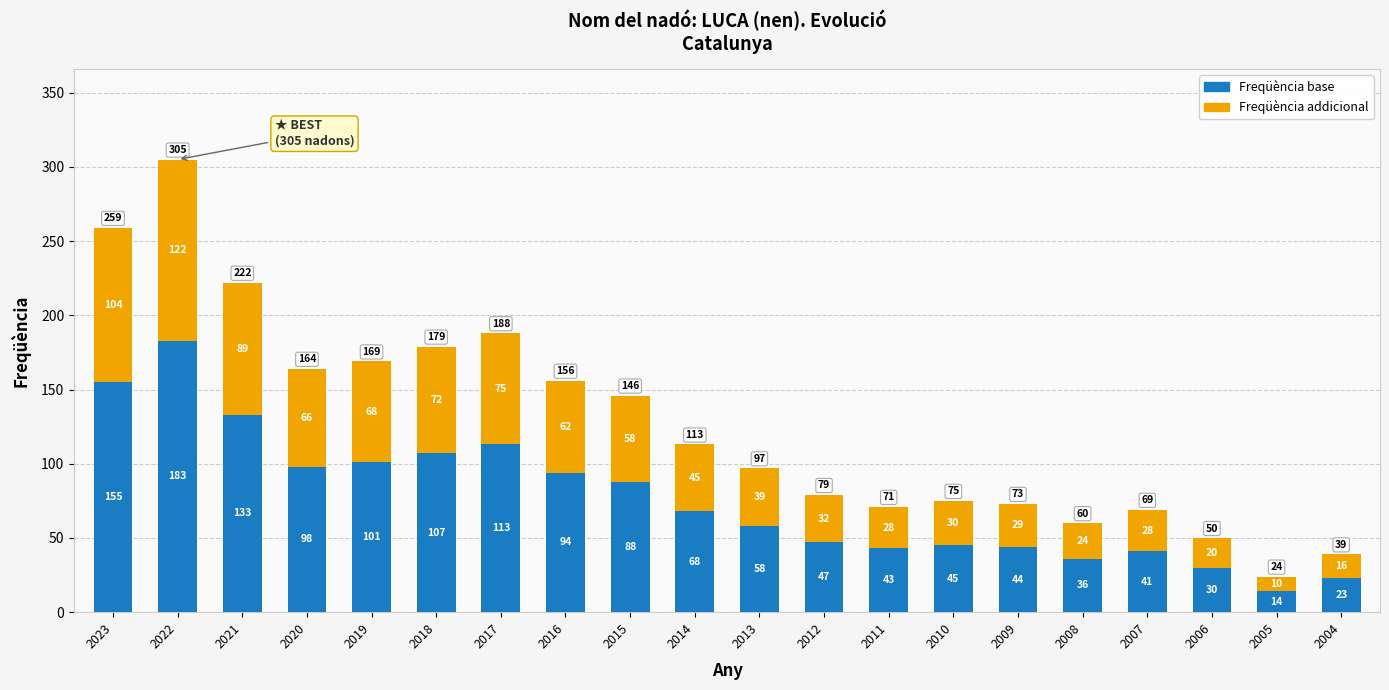

How many bars are there in total?

20